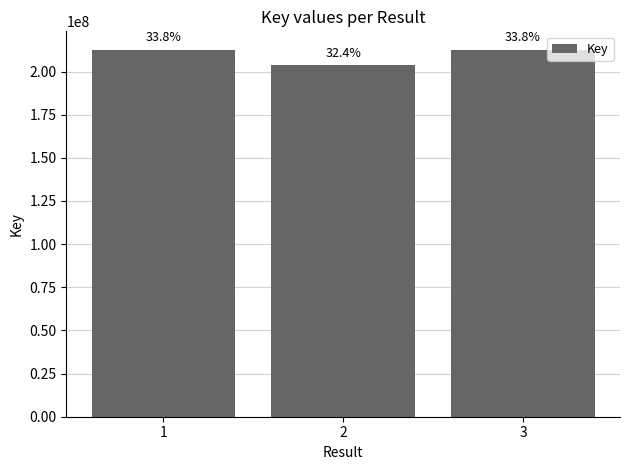

Where is the data nearest to the value 208105832?

1